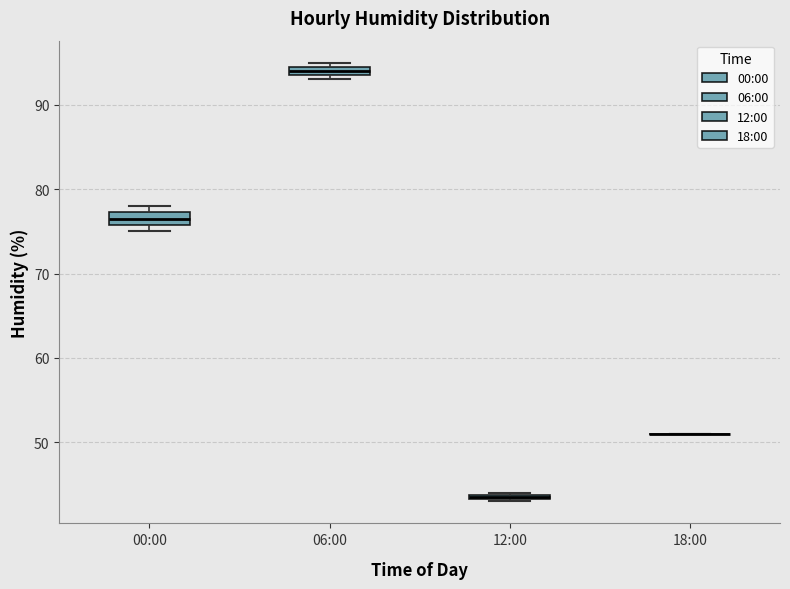

Where is the upper edge of the box for 06:00 on the y-axis? The values are not printed on the chart, so give them approximately, as read against the axis.

95